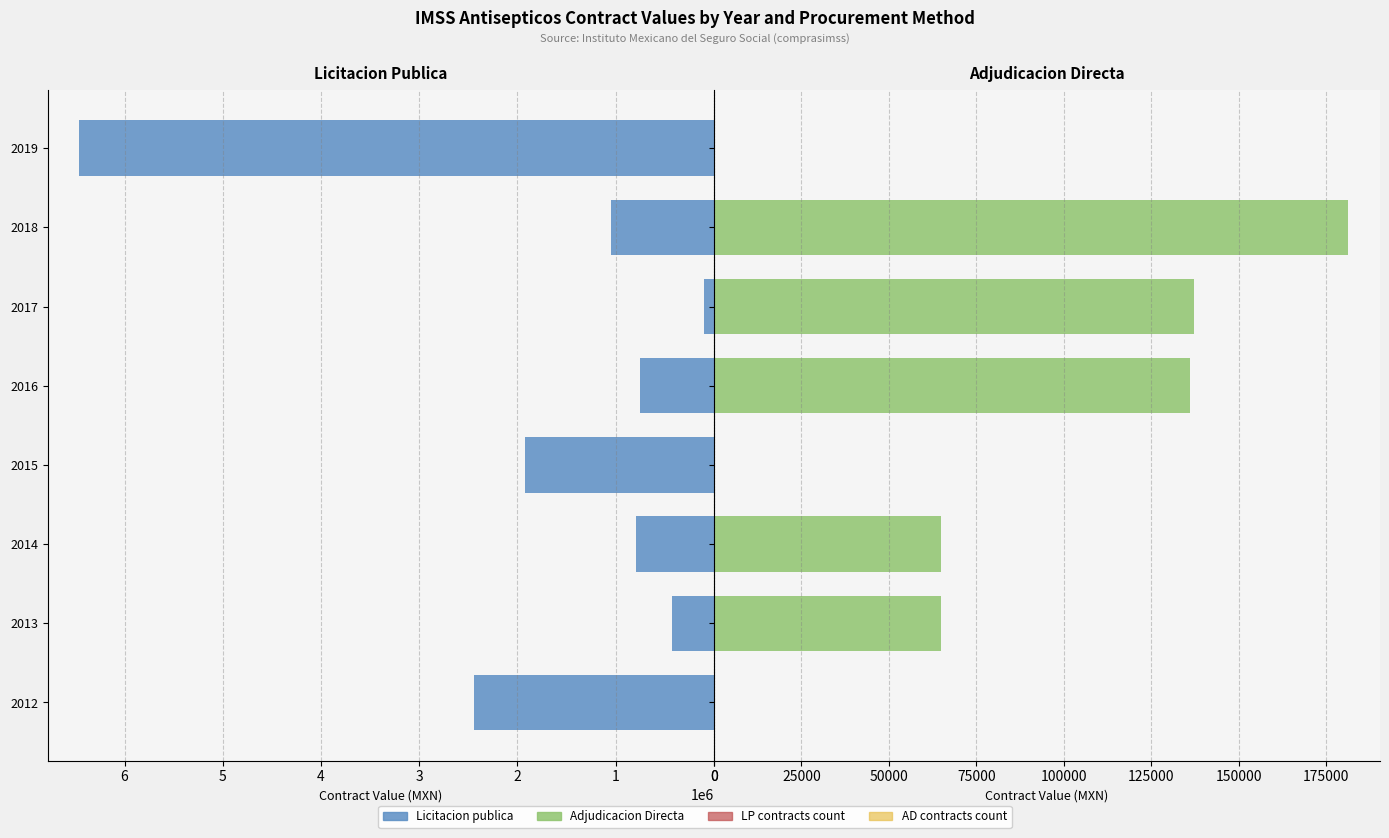

Is it true that AD Count (x100k) equals -13.5 at 2012?

False